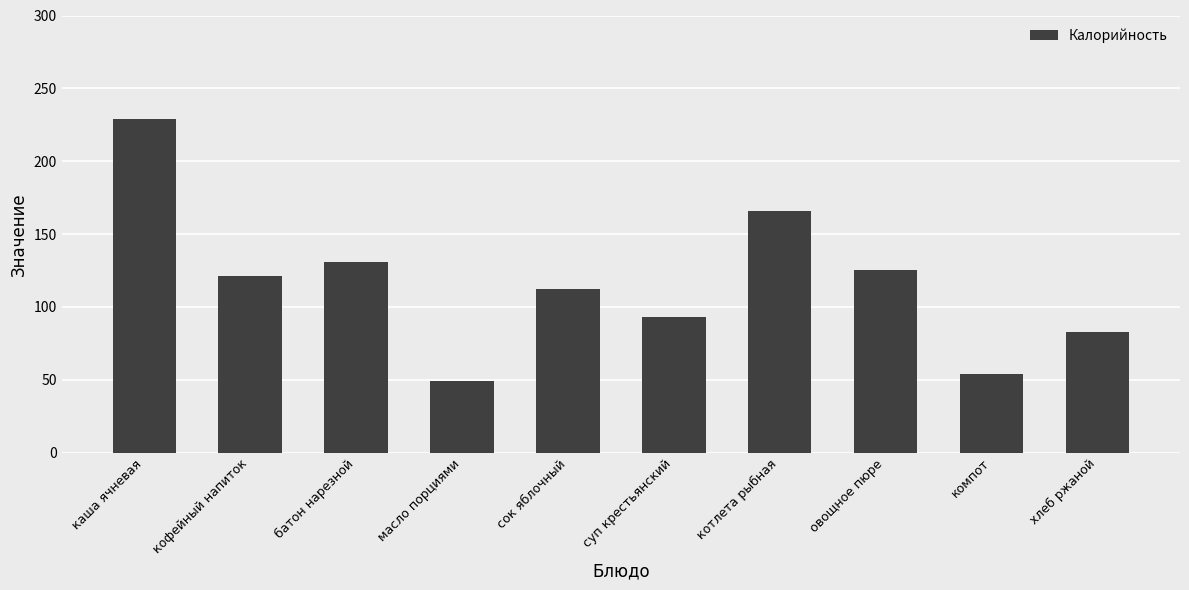

What is the greatest value displayed?

229